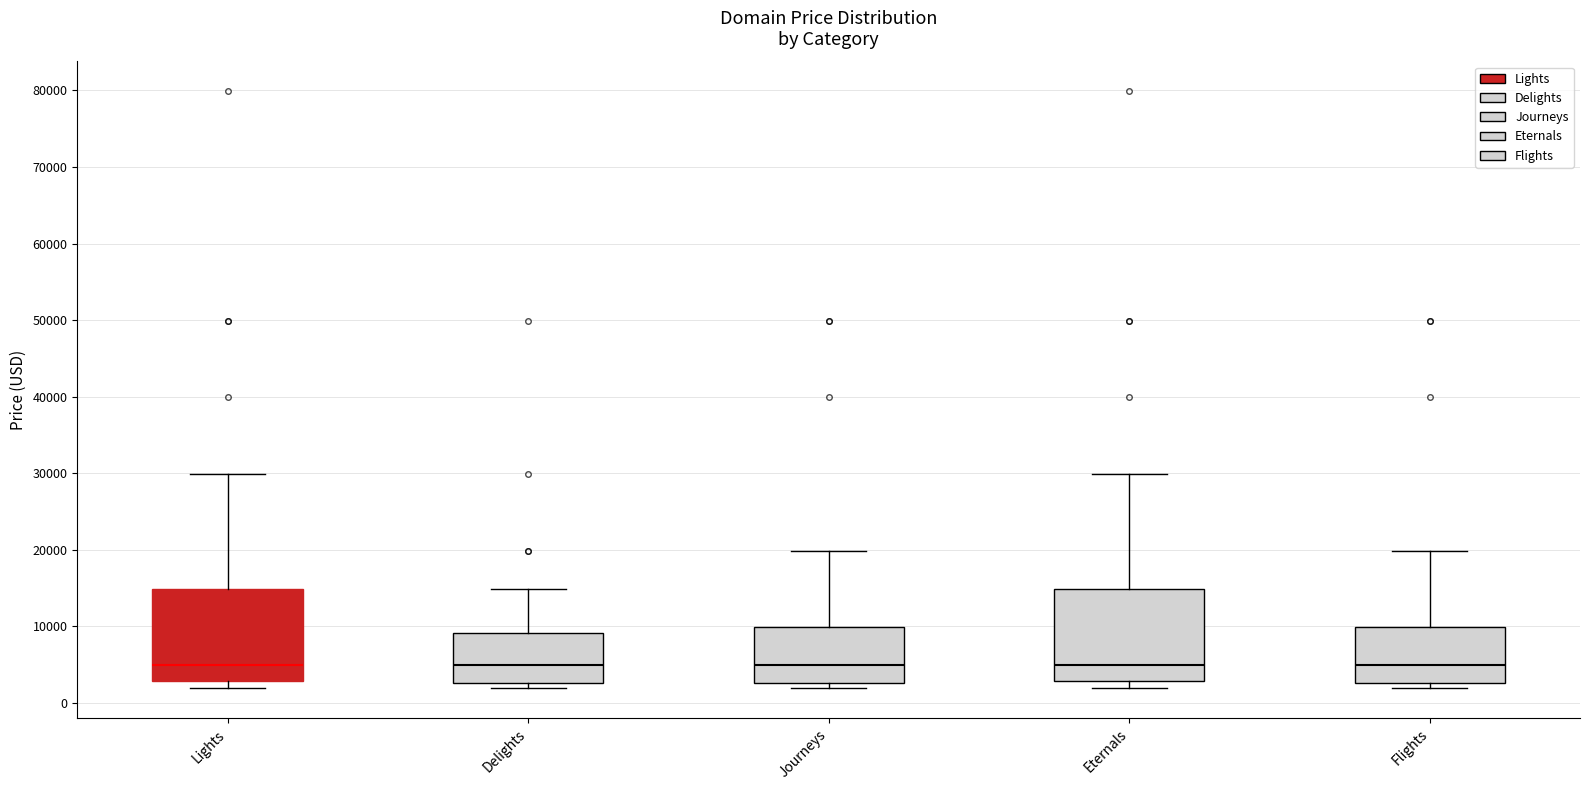

Where is the lower edge of the box for Eternals on the y-axis? The values are not printed on the chart, so give them approximately, as read against the axis.

3000